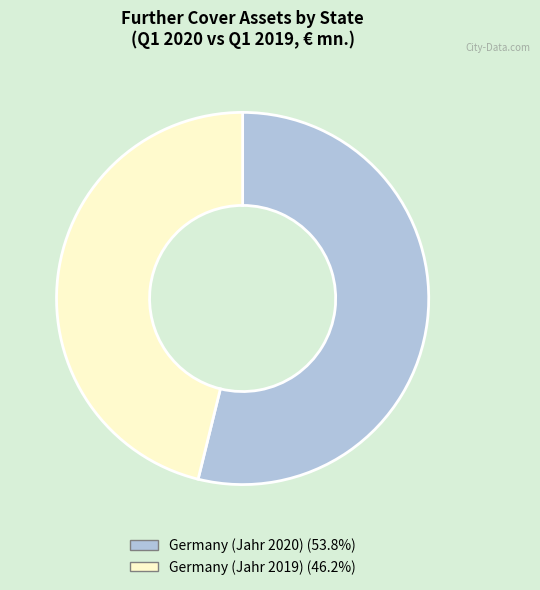

Does any single category account for the majority?

Yes